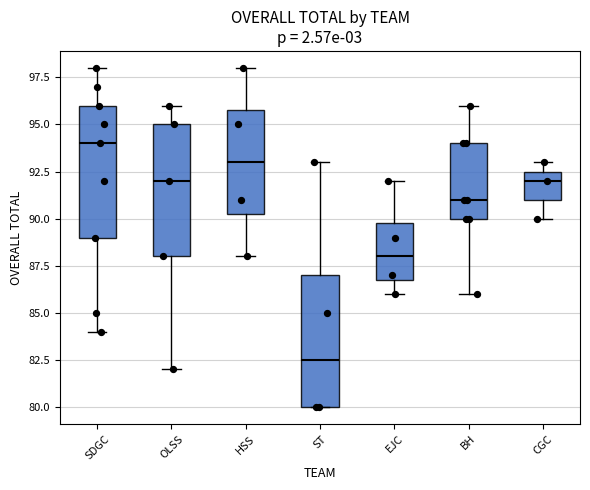

Where does the median line of the box for BH sit on the y-axis? The values are not printed on the chart, so give them approximately, as read against the axis.

91.0